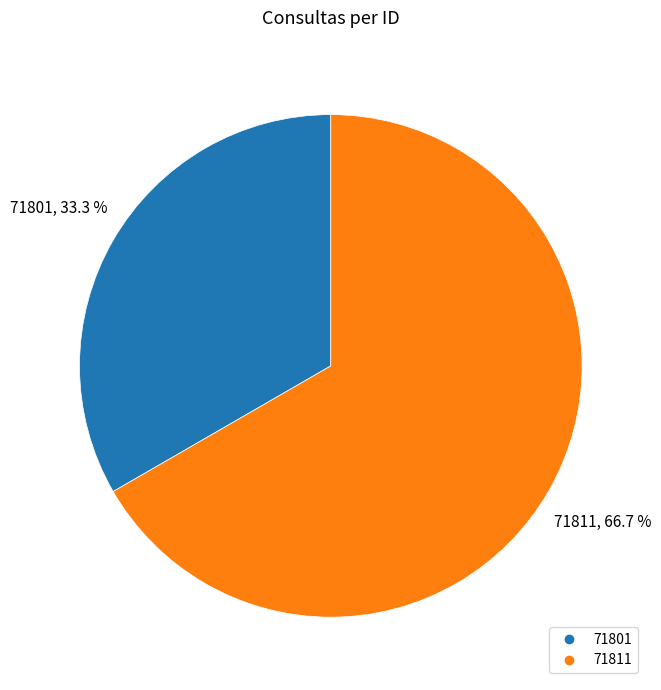

To the nearest percent, what portion does 71801 represent?

33%